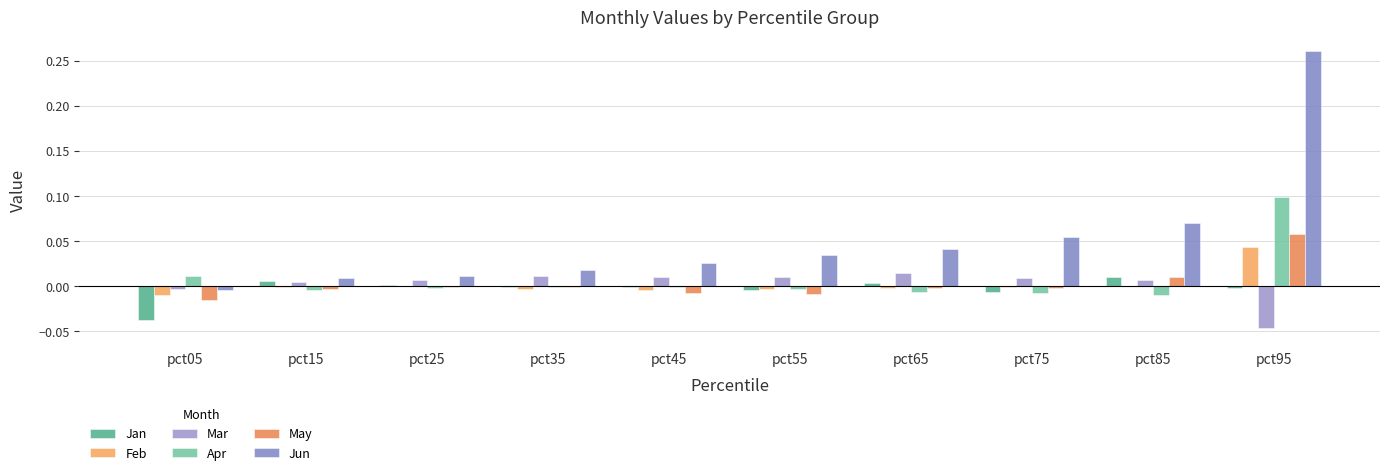

The Mar series shows 0.0 at pct65. True or false?

False